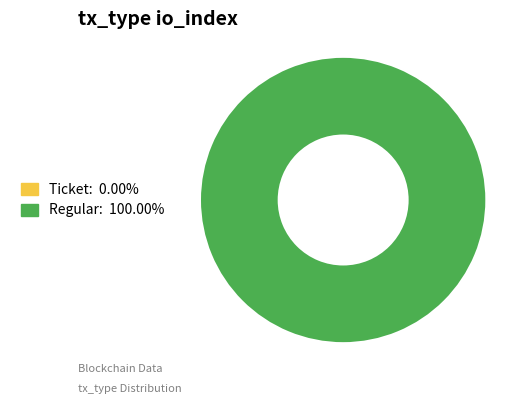

Which has a higher value, Regular or Ticket?

Regular